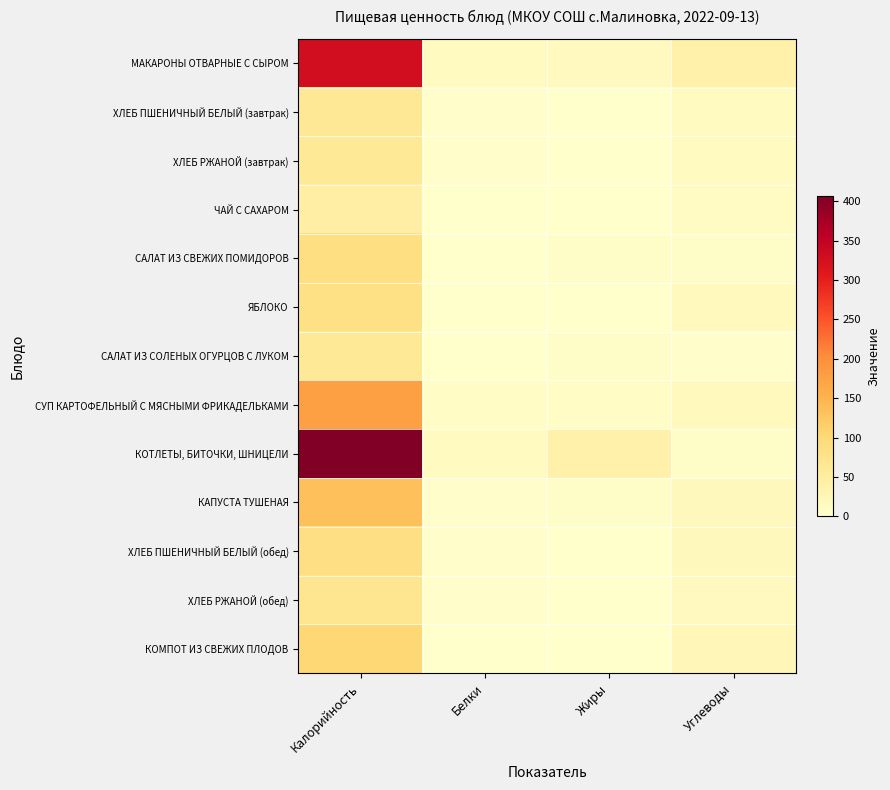

What is the total value across all series at Жиры?

80